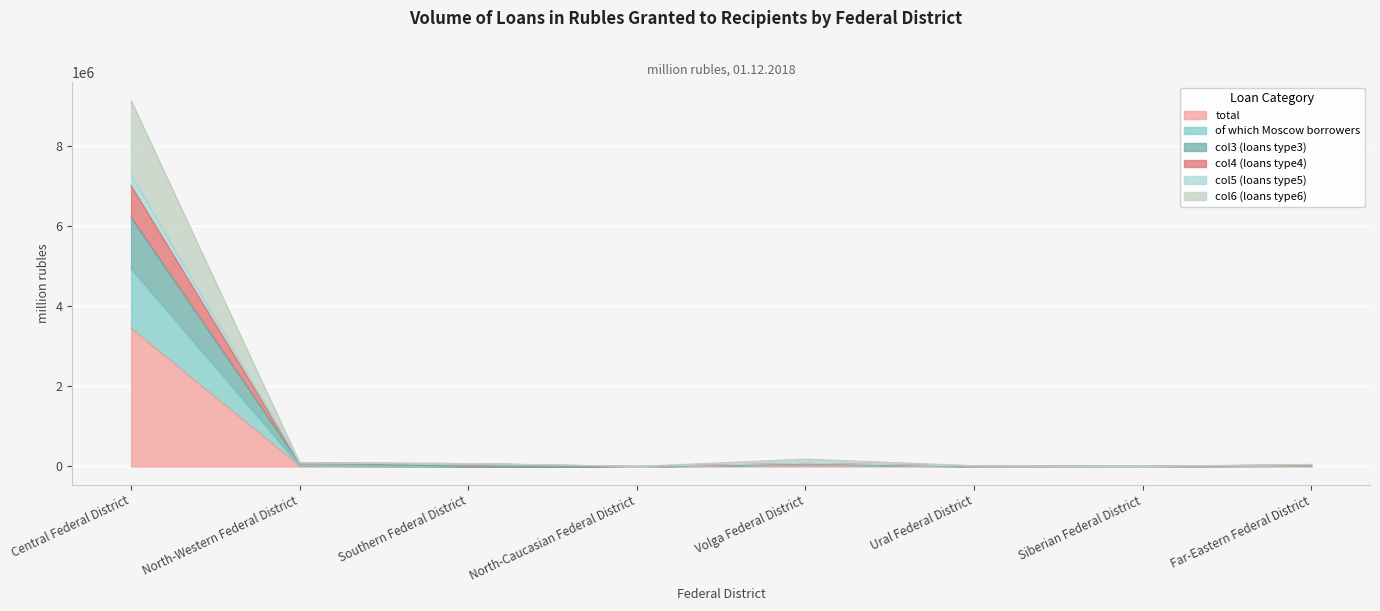

Reading left to right, what are all the values shown in this chart?

total: Central Federal District=3453465	North-Western Federal District=15192	Southern Federal District=1492	North-Caucasian Federal District=254	Volga Federal District=38069	Ural Federal District=3889	Siberian Federal District=1924	Far-Eastern Federal District=18531
of which Moscow borrowers: Central Federal District=4938859	North-Western Federal District=20983	Southern Federal District=2439	North-Caucasian Federal District=507	Volga Federal District=50162	Ural Federal District=5767	Siberian Federal District=2598	Far-Eastern Federal District=25898
col3 (loans type3): Central Federal District=6217309	North-Western Federal District=80933	Southern Federal District=3210	North-Caucasian Federal District=510	Volga Federal District=65082	Ural Federal District=8684	Siberian Federal District=3016	Far-Eastern Federal District=37330
col4 (loans type4): Central Federal District=7016846	North-Western Federal District=86778	Southern Federal District=71904	North-Caucasian Federal District=512	Volga Federal District=77754	Ural Federal District=10196	Siberian Federal District=3393	Far-Eastern Federal District=41610
col5 (loans type5): Central Federal District=7284963	North-Western Federal District=87378	Southern Federal District=72632	North-Caucasian Federal District=1483	Volga Federal District=79882	Ural Federal District=10277	Siberian Federal District=3441	Far-Eastern Federal District=42861
col6 (loans type6): Central Federal District=9139485	North-Western Federal District=93739	Southern Federal District=73406	North-Caucasian Federal District=1483	Volga Federal District=183900	Ural Federal District=19910	Siberian Federal District=4199	Far-Eastern Federal District=52318